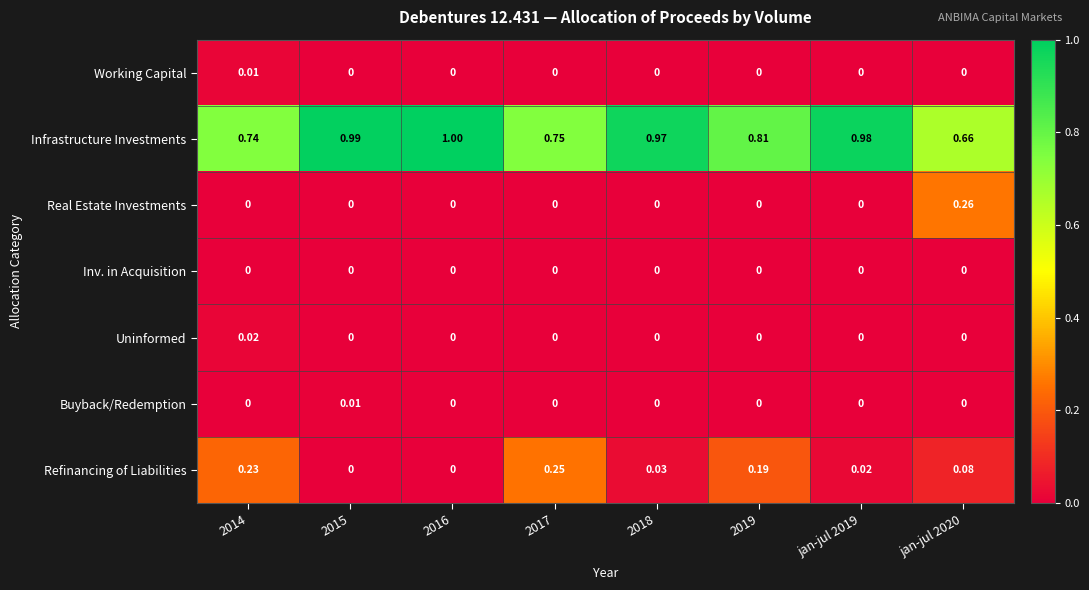

Which series has the widest spread of values?

Infrastructure Investments